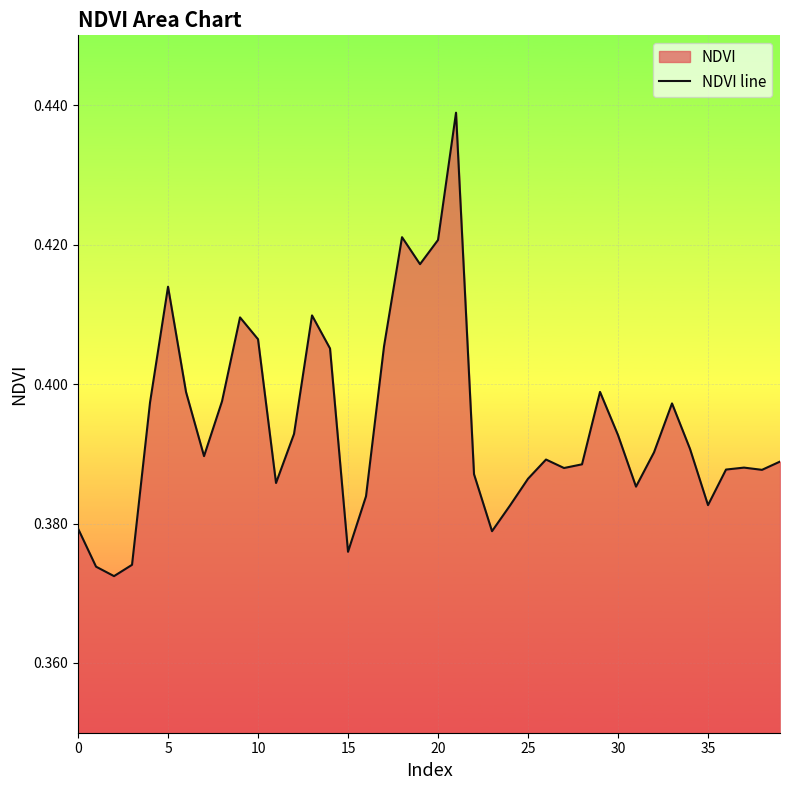

How many points are higher than both their immediate neighbors (excluding endpoints)?

9